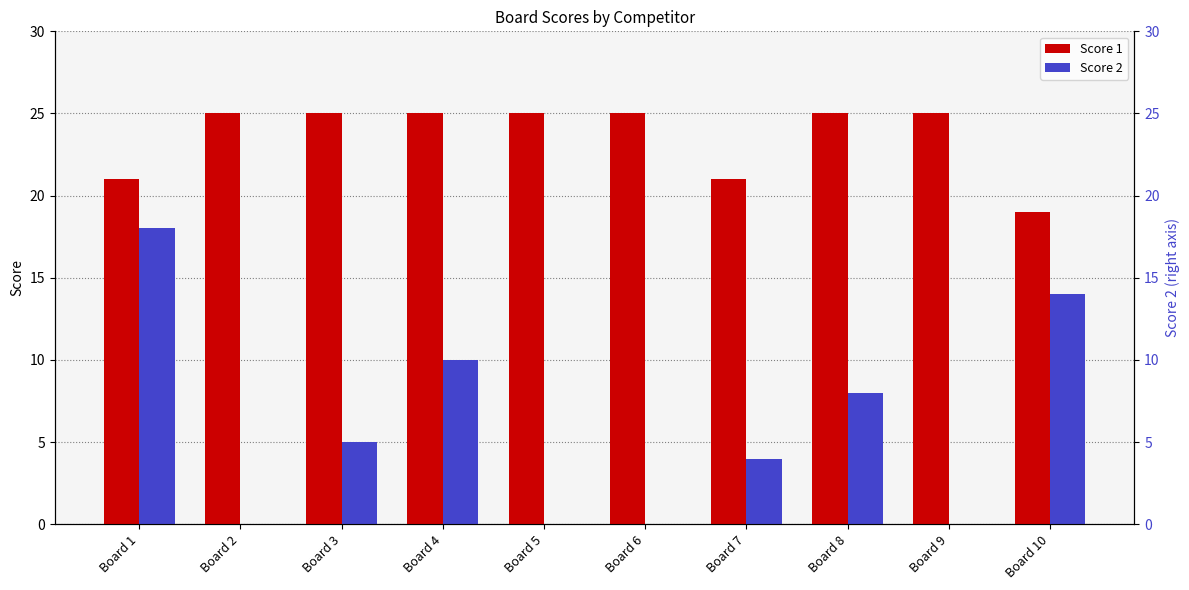

Is it true that Score 2 equals 0 at Board 2?

True